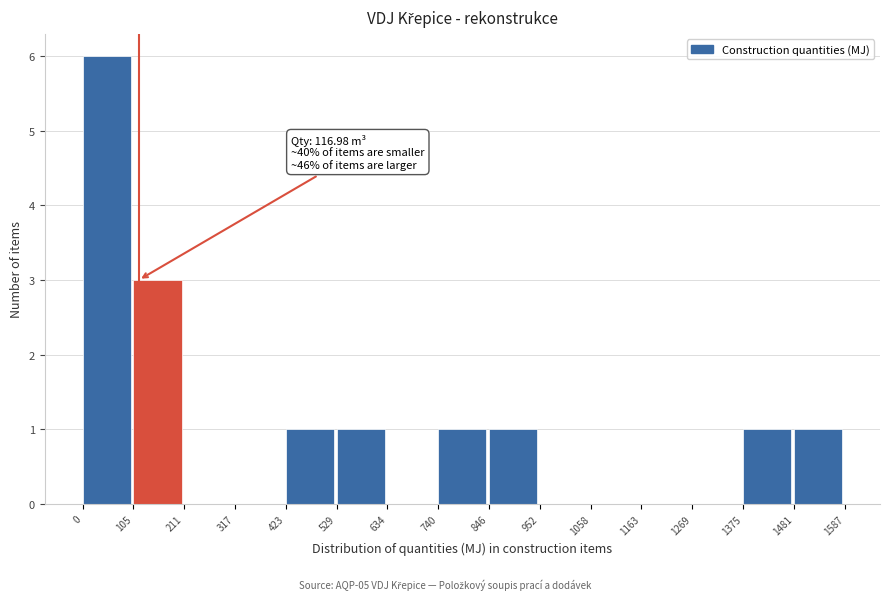

Which range on the x-axis has the tallest bar?

0 to 105